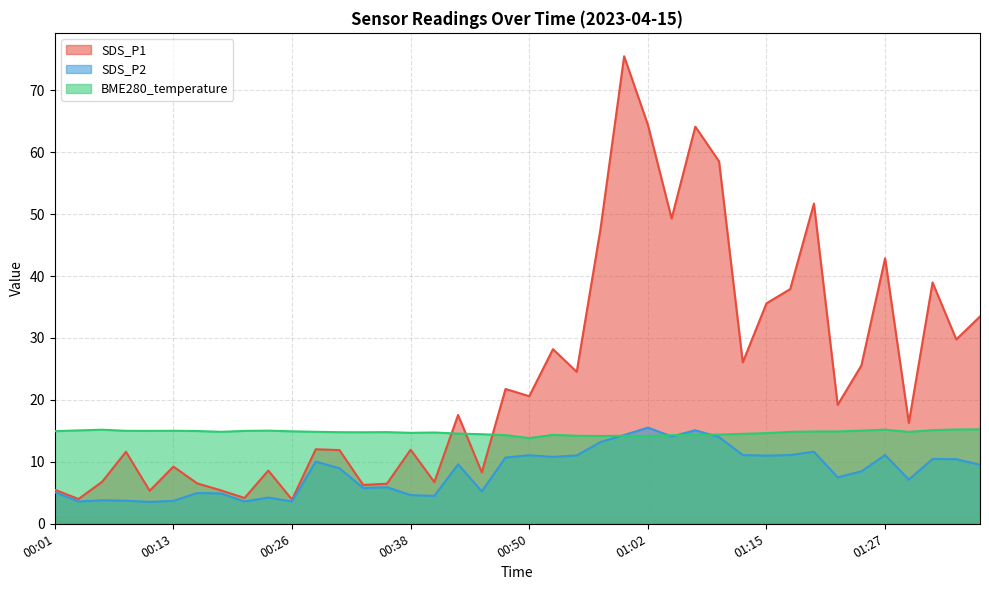

The BME280_temperature series shows 9.5 at 01:12. True or false?

False